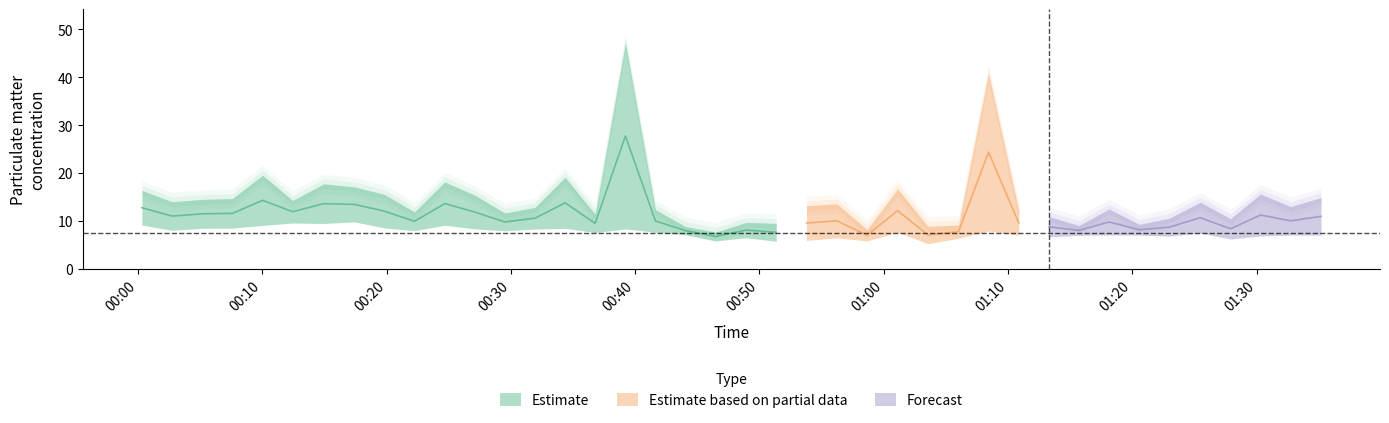

Is it true that P2 equals 2.5 at 6?

False